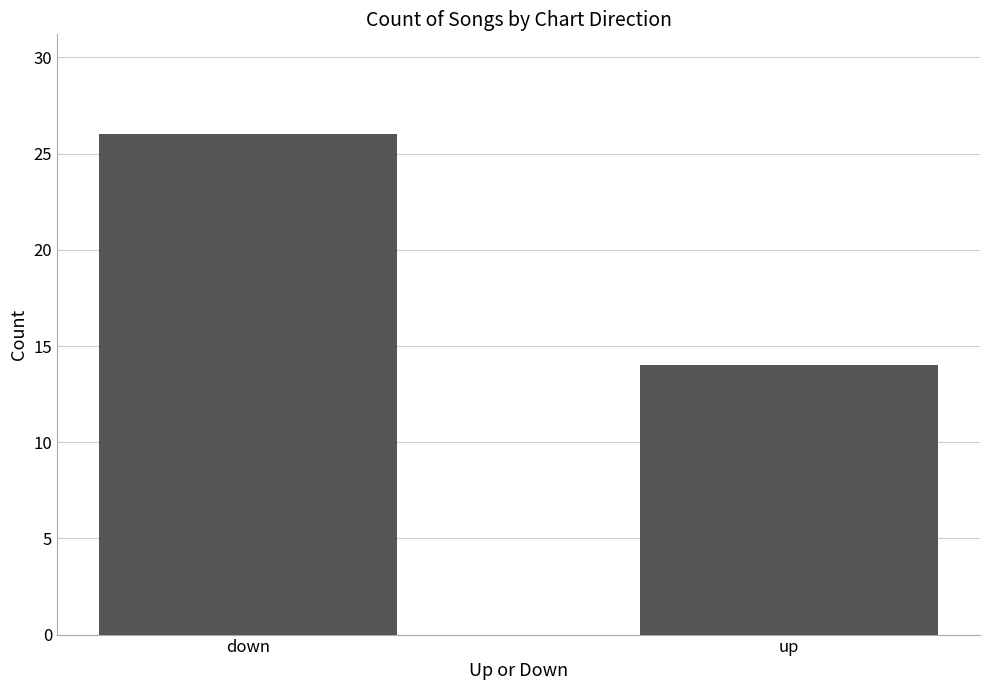

What is the change in value from down to up?

-12